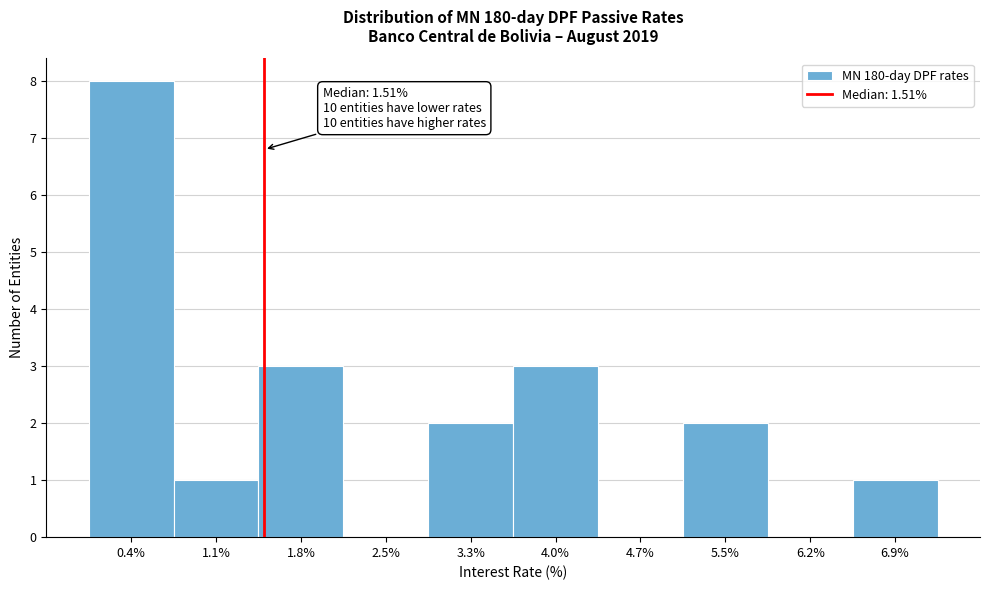

Over which range of the x-axis is the bar tallest?

0.0 to 0.7